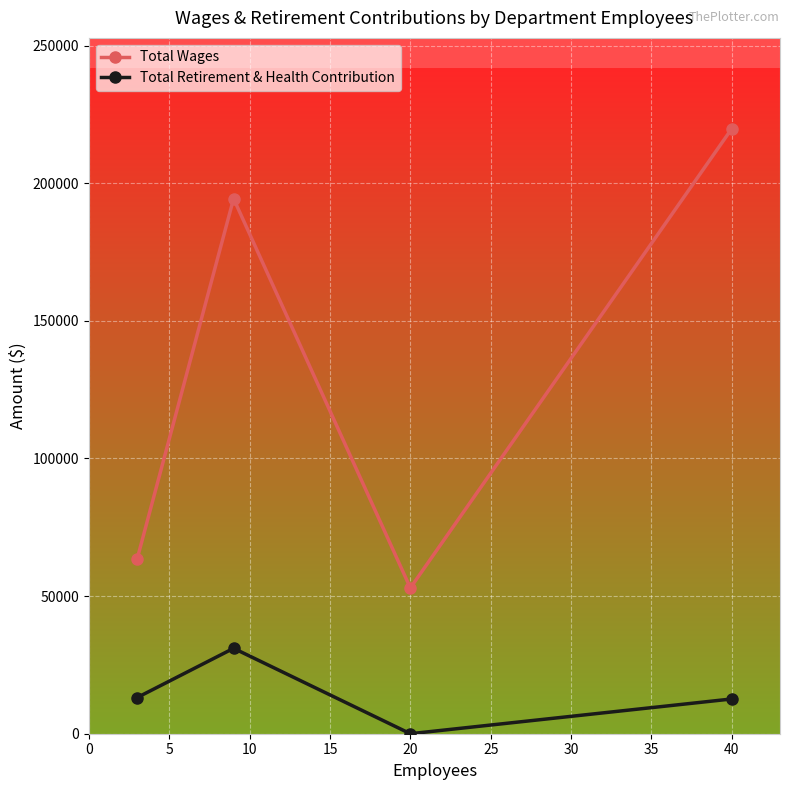

Which series has the largest range (max minus min)?

Total Wages